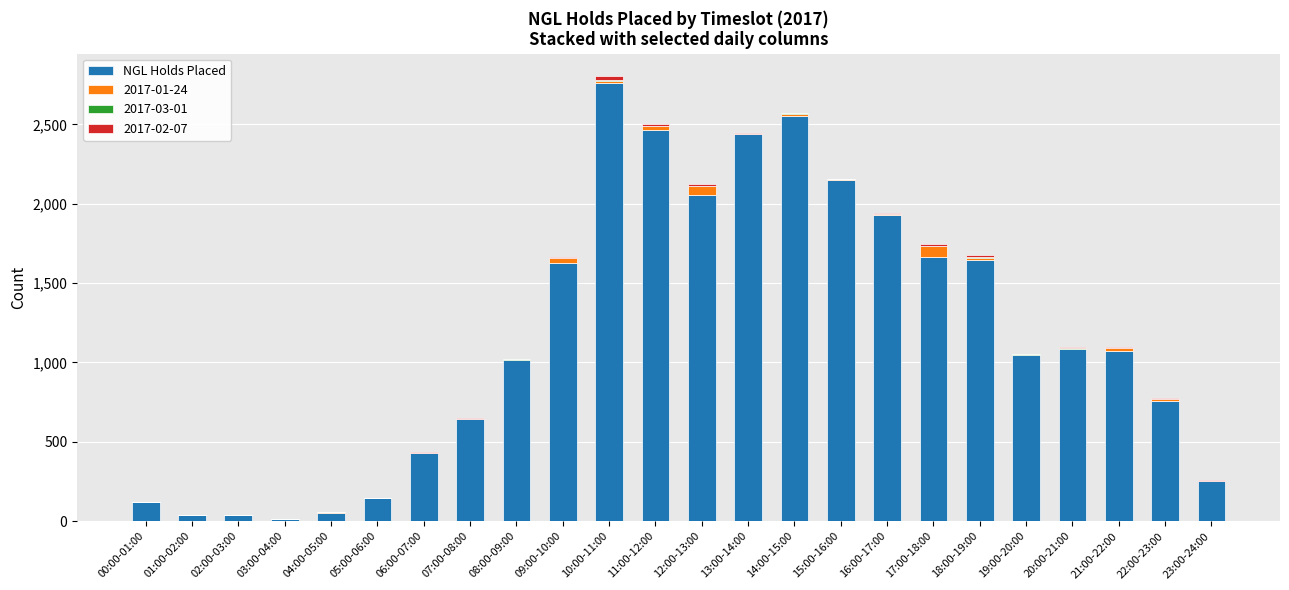

Which category has the highest value in the NGL Holds Placed series?

10:00-11:00